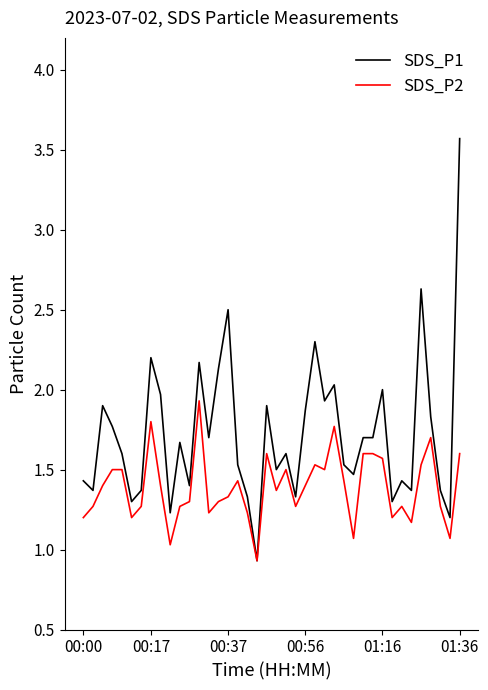

Which series has the widest spread of values?

SDS_P1